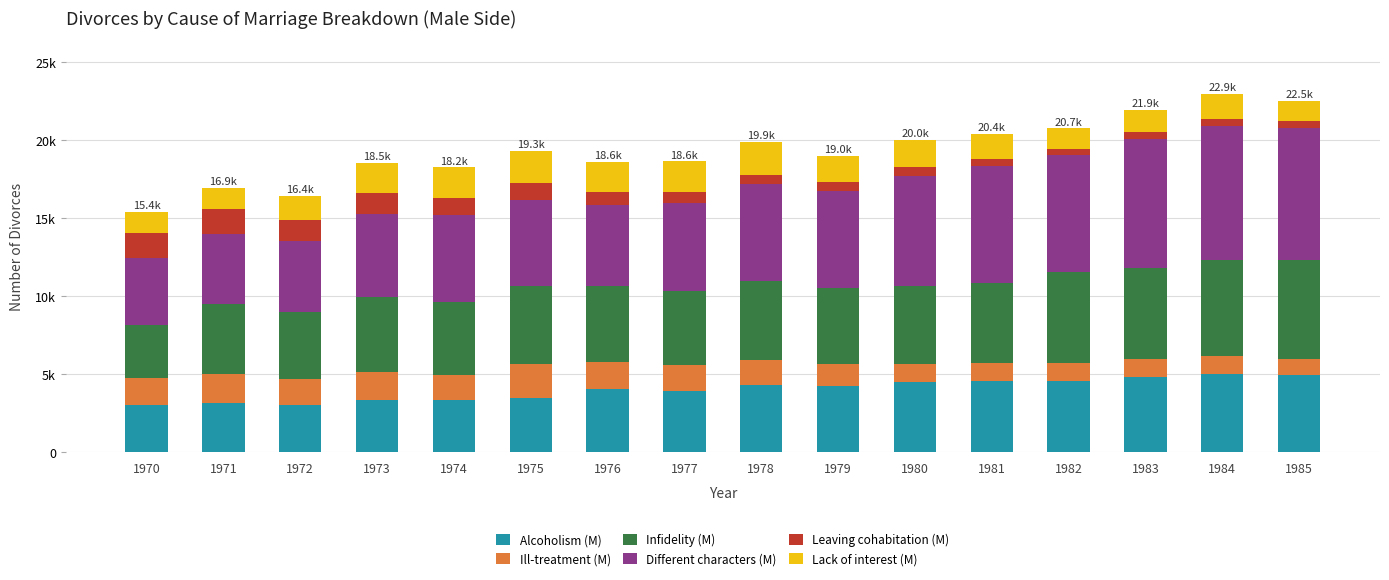

Which series changed the most between 1971 and 1974?

Different characters (M)